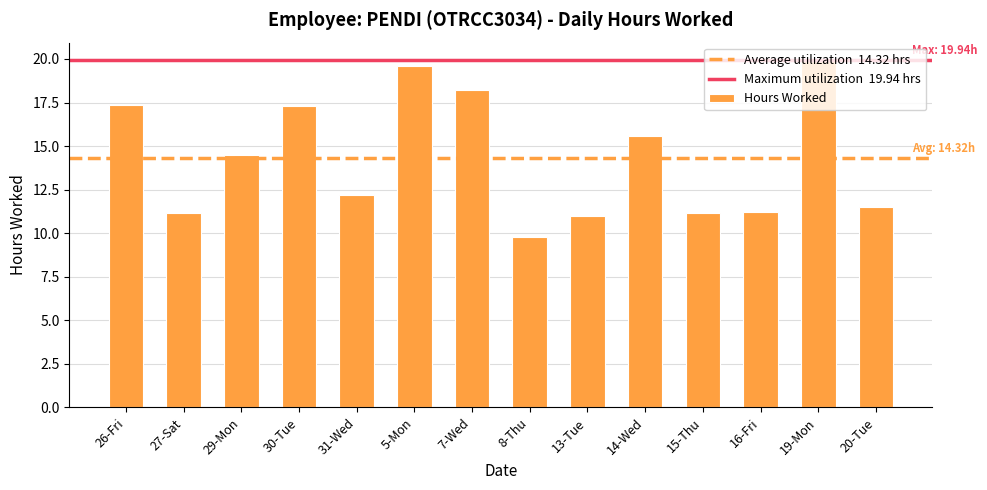

Which has a higher value, 15-Thu or 7-Wed?

7-Wed